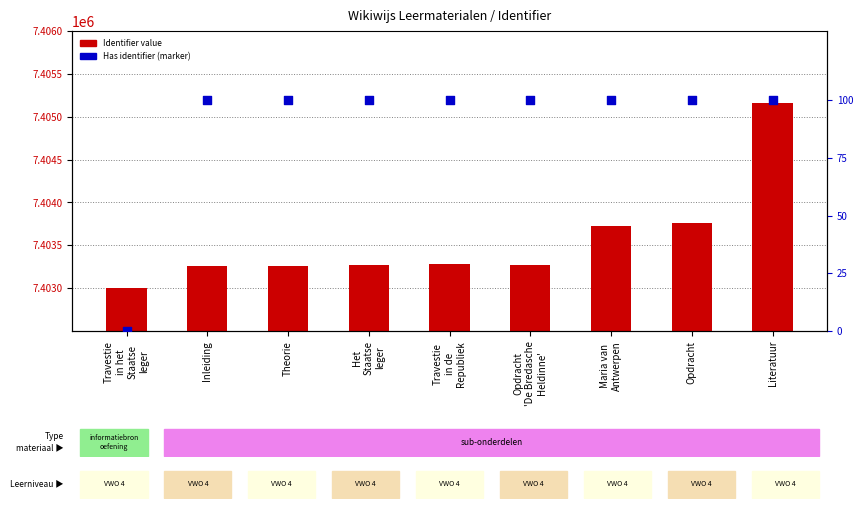

Which series has the widest spread of Y values?

Identifier value